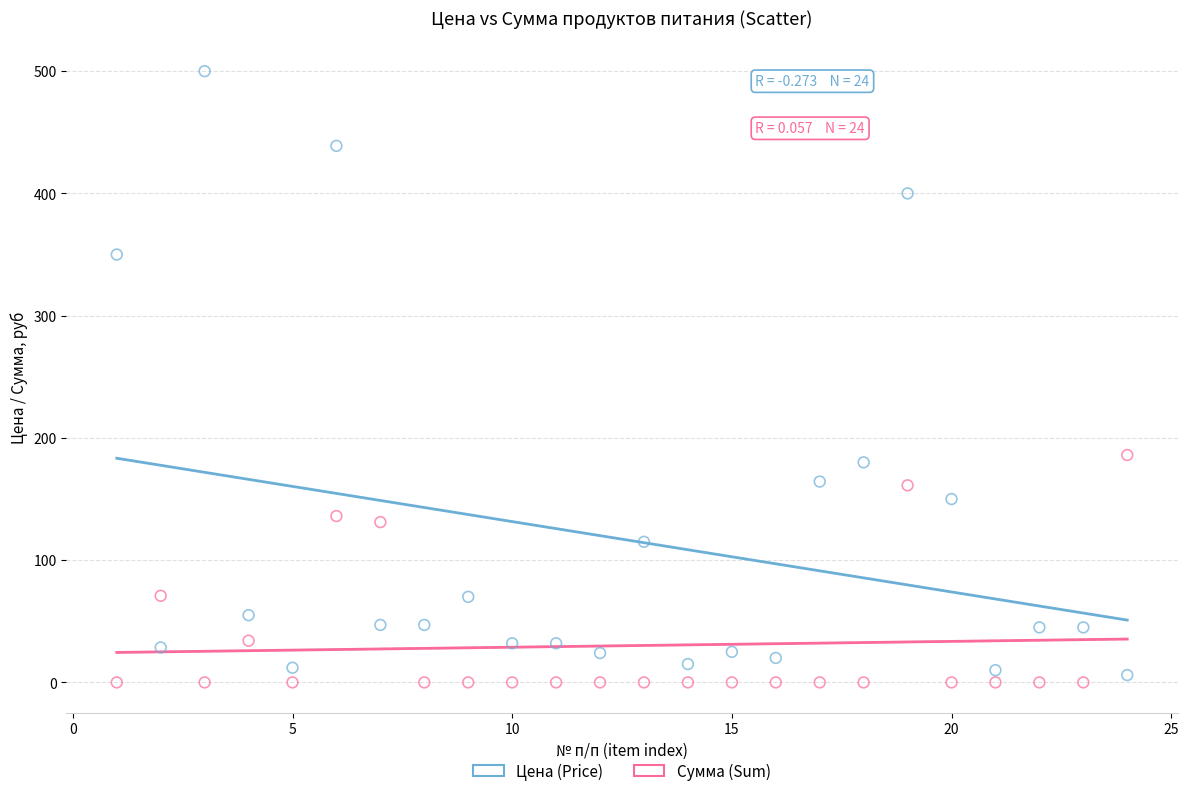

Which series reaches the minimum Y coordinate?

Сумма (Sum)